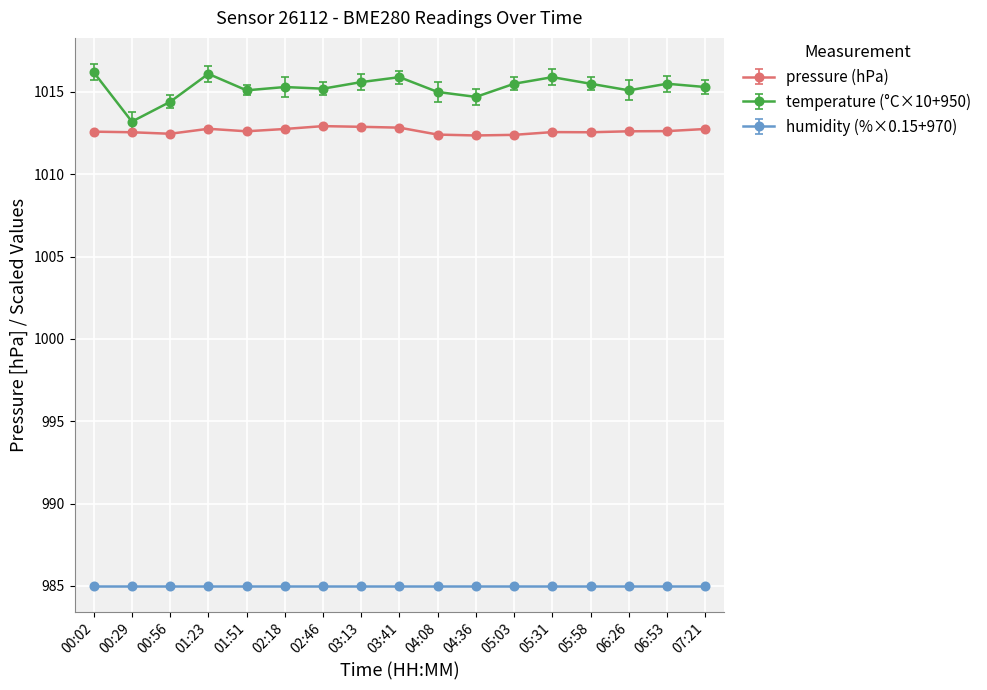

True or false: pressure (hPa) and humidity (%×0.15+970) cross at least once.

False